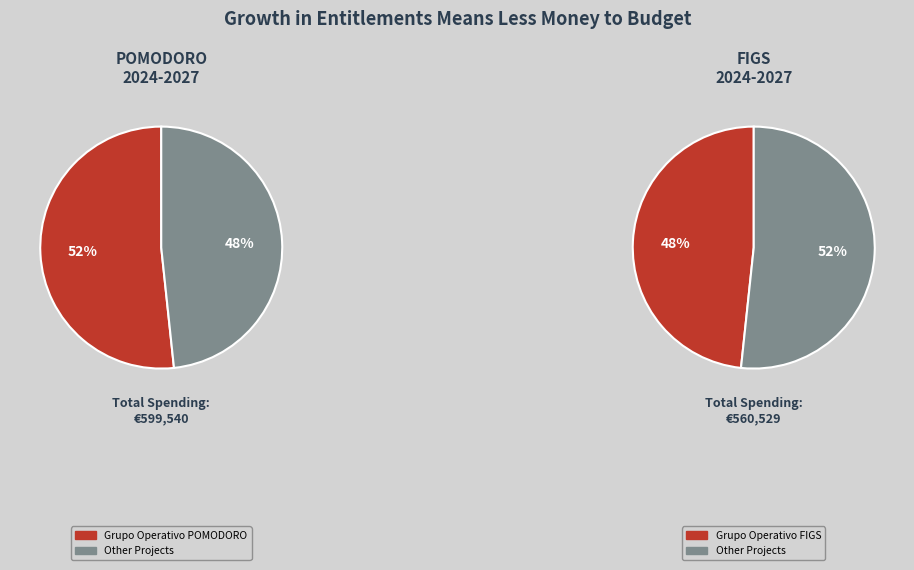

The Grupo Operativo POMODORO slice represents 37% of the pie. True or false?

False